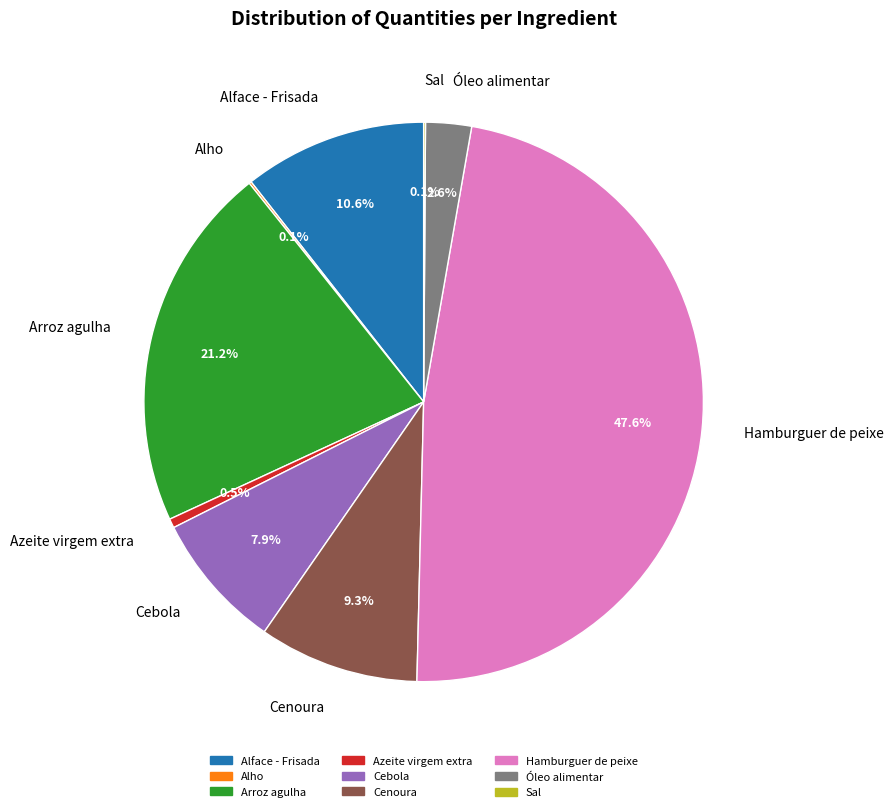

How much of the chart is everything except Cenoura?

90.7%